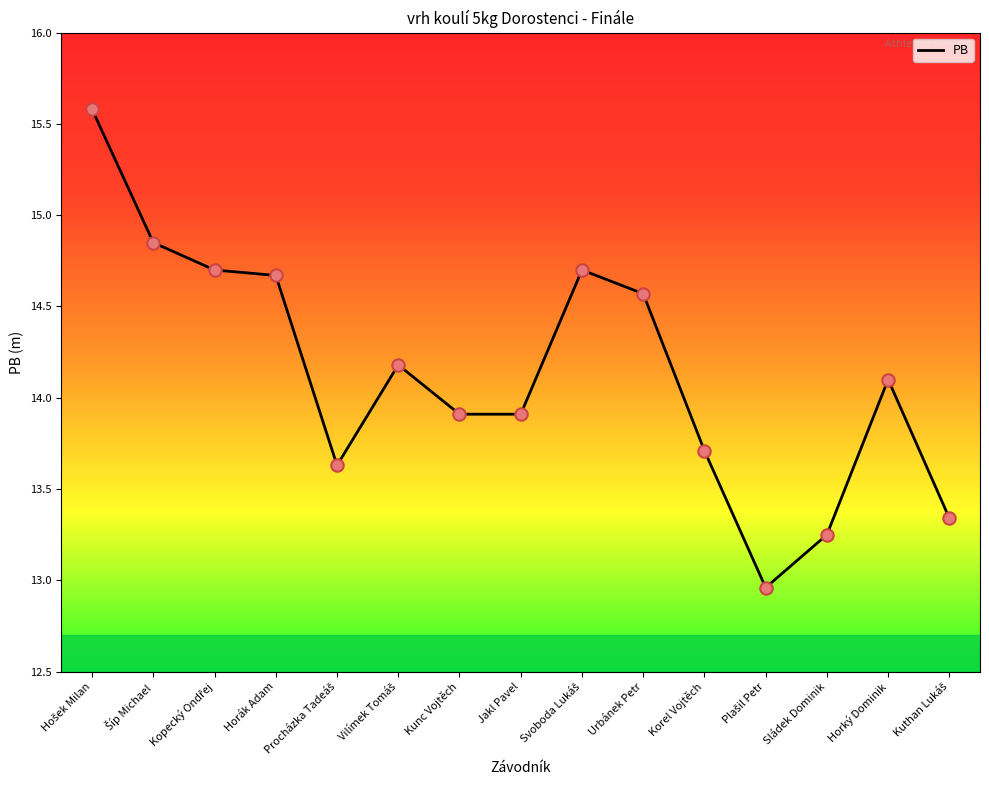

What is the ratio of the value at Horák Adam to the value at Urbánek Petr?

1.0